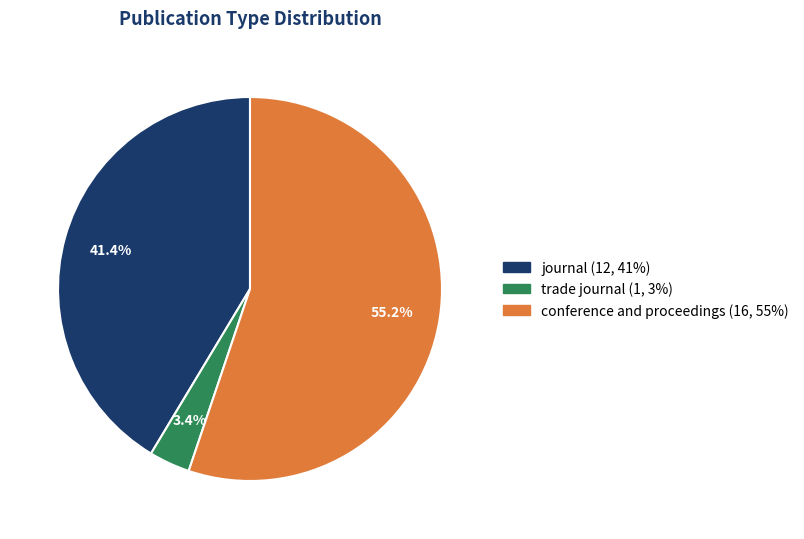

How much of the chart is everything except journal?

58.6%